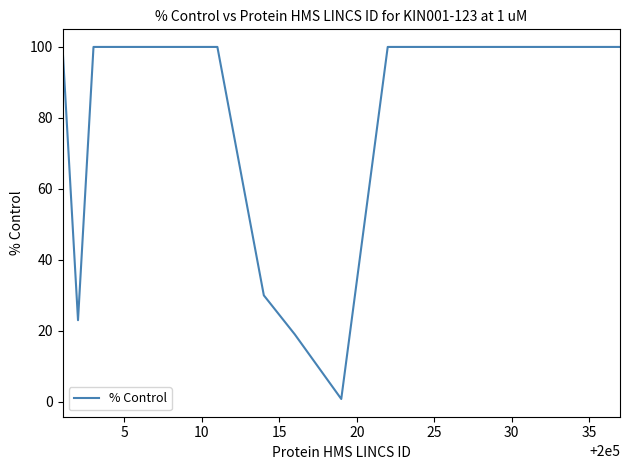

What is the average value?

83.6